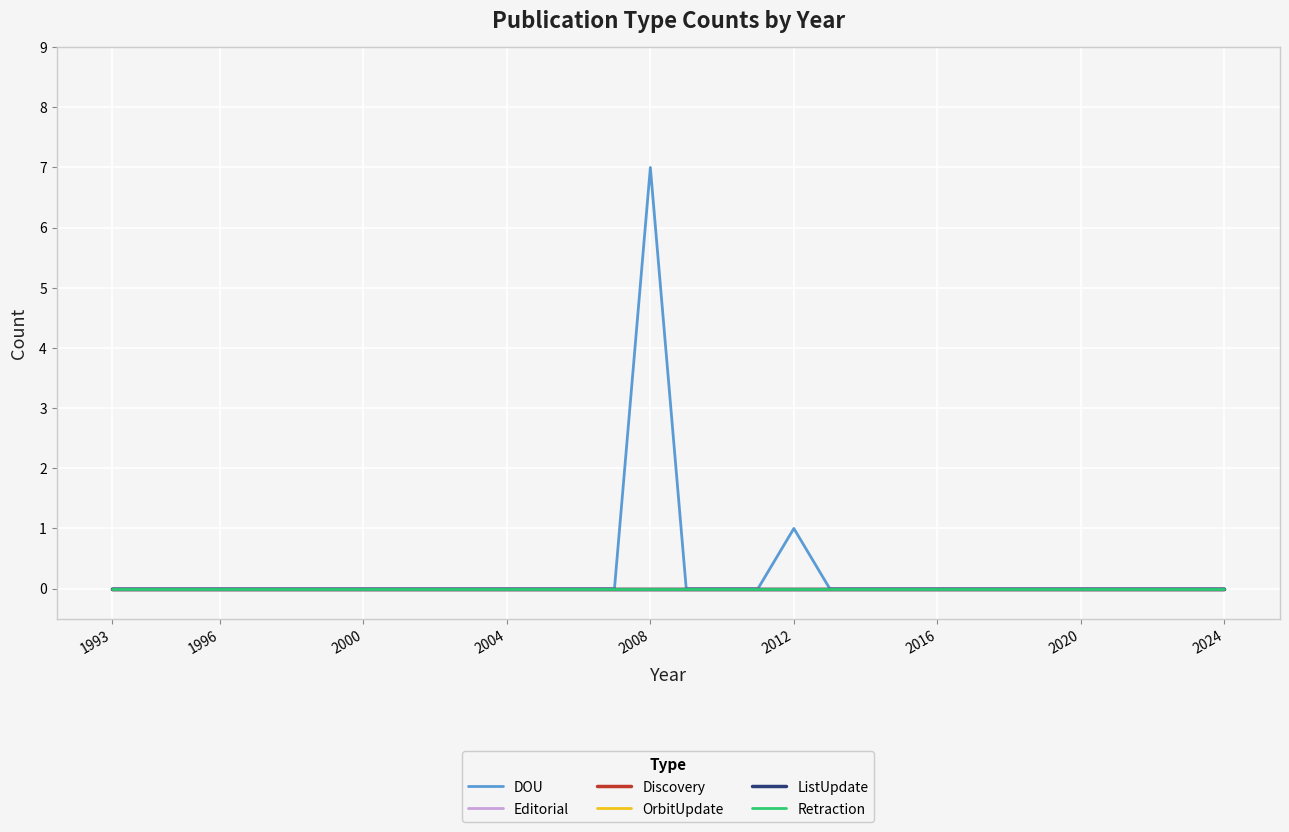

Does the chart have visible grid lines?

Yes